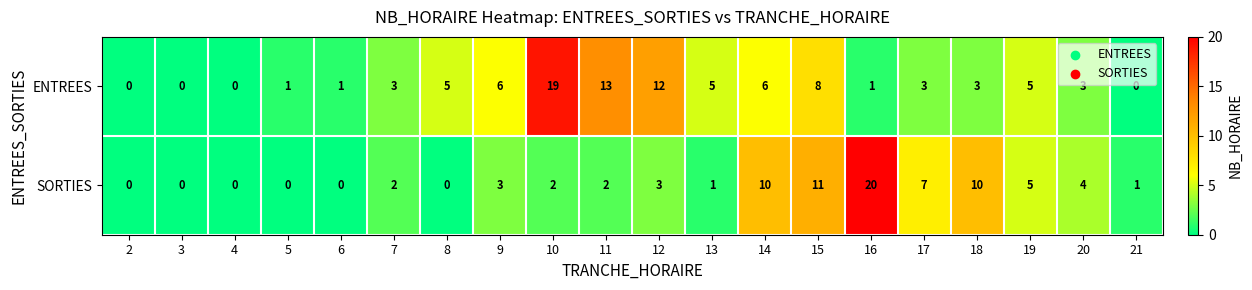

What is the sum of the ENTREES values at 11 and 7?

16